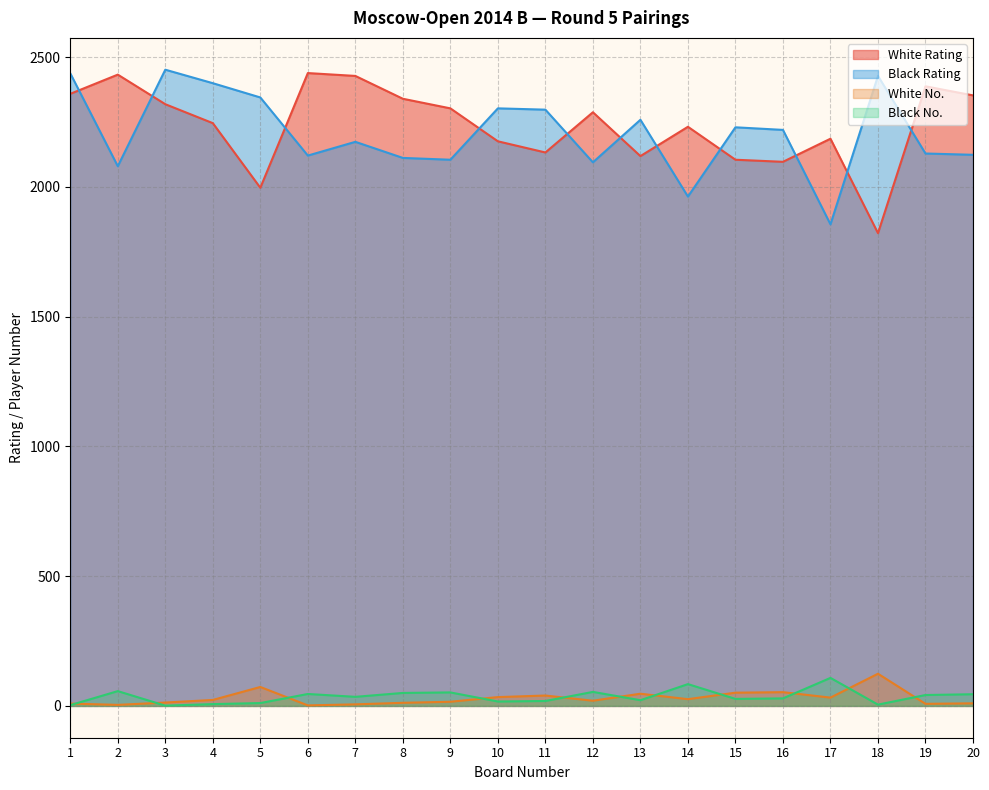

What is the value of the Black No. point at the 10th from the left?

17